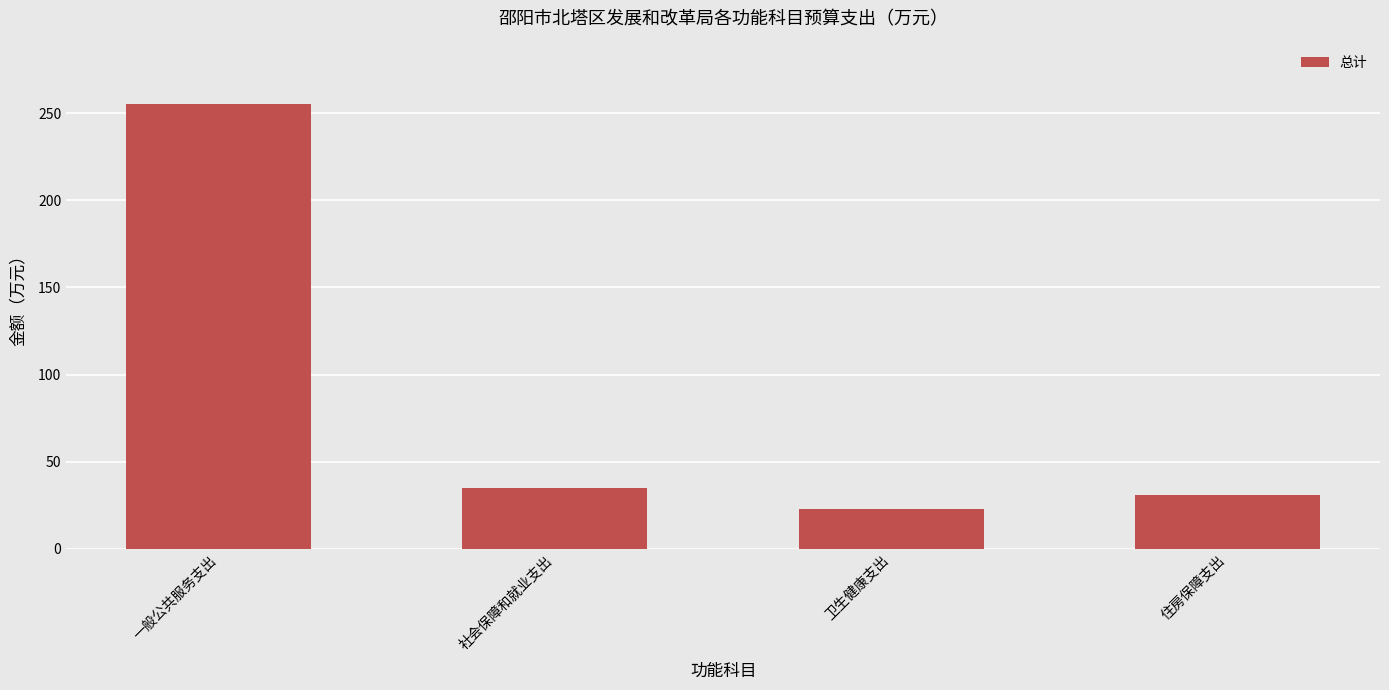

Which label corresponds to the smallest value in the chart?

卫生健康支出